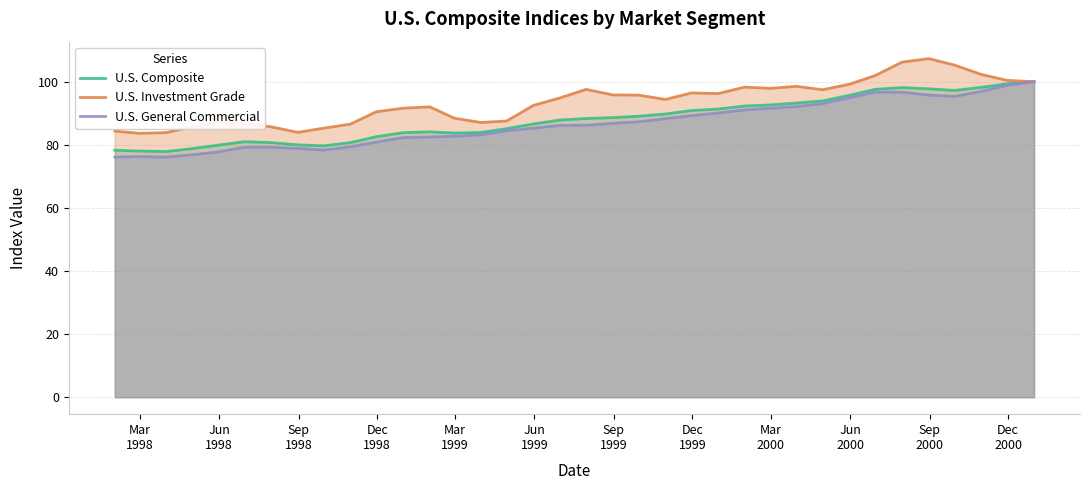

What is the minimum value shown in the chart?

76.1